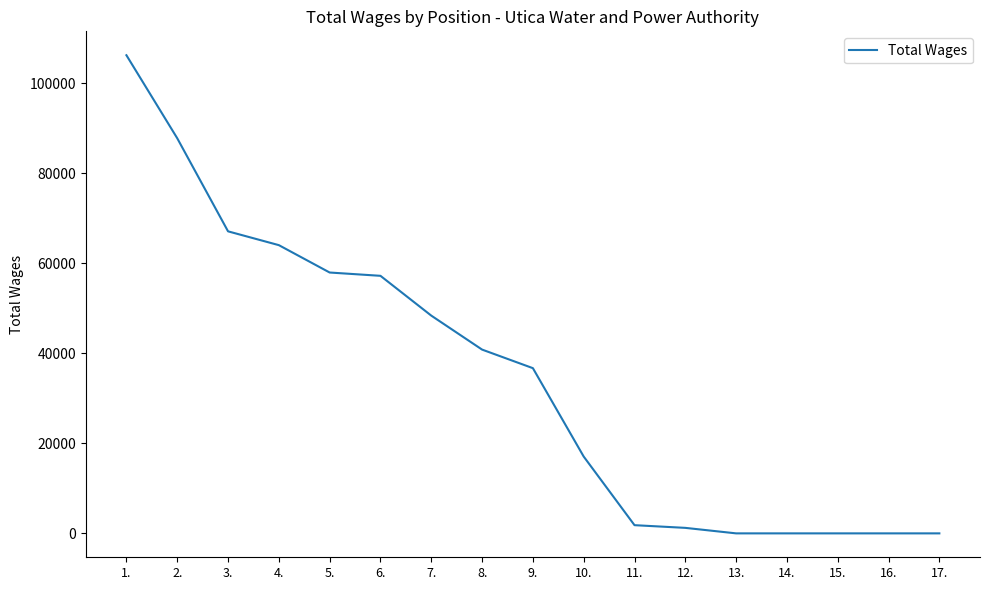

What is the ratio of the value at 8. to the value at 4.?

0.6